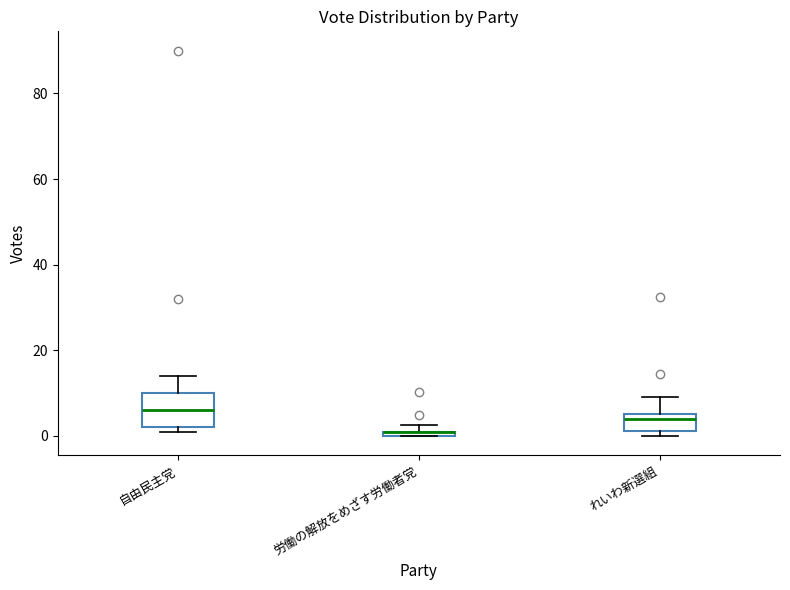

Where is the lower edge of the box for 自由民主党 on the y-axis? The values are not printed on the chart, so give them approximately, as read against the axis.

2